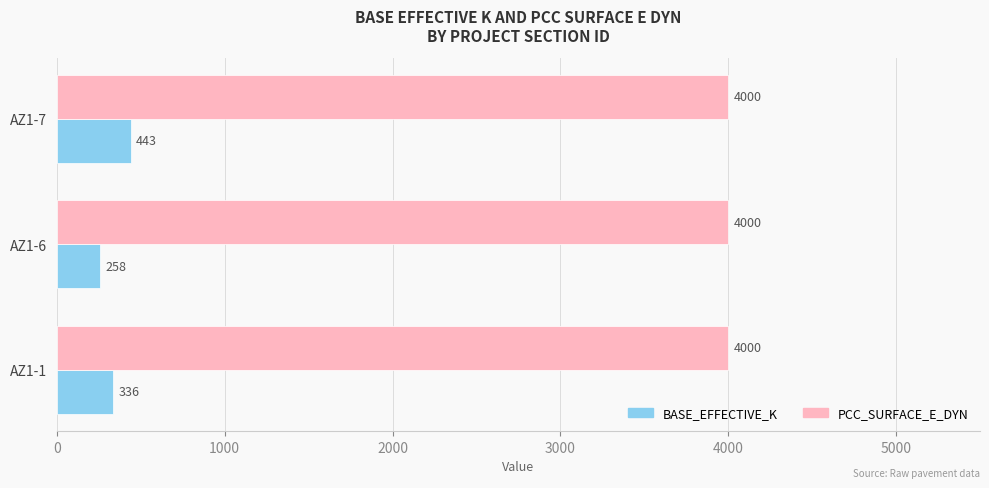

What value does the PCC_SURFACE_E_DYN series have at AZ1-1?

4000